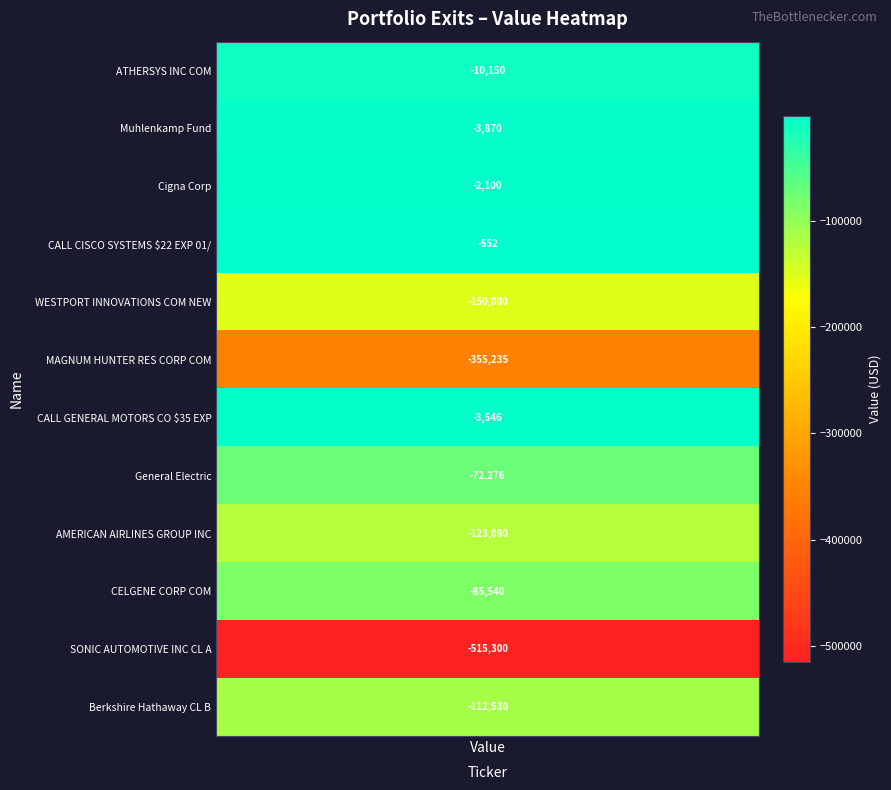

List the labels in order of value, largest first.

3, 2, 6, 1, values, 7, 9, 11, 8, 4, 5, 10